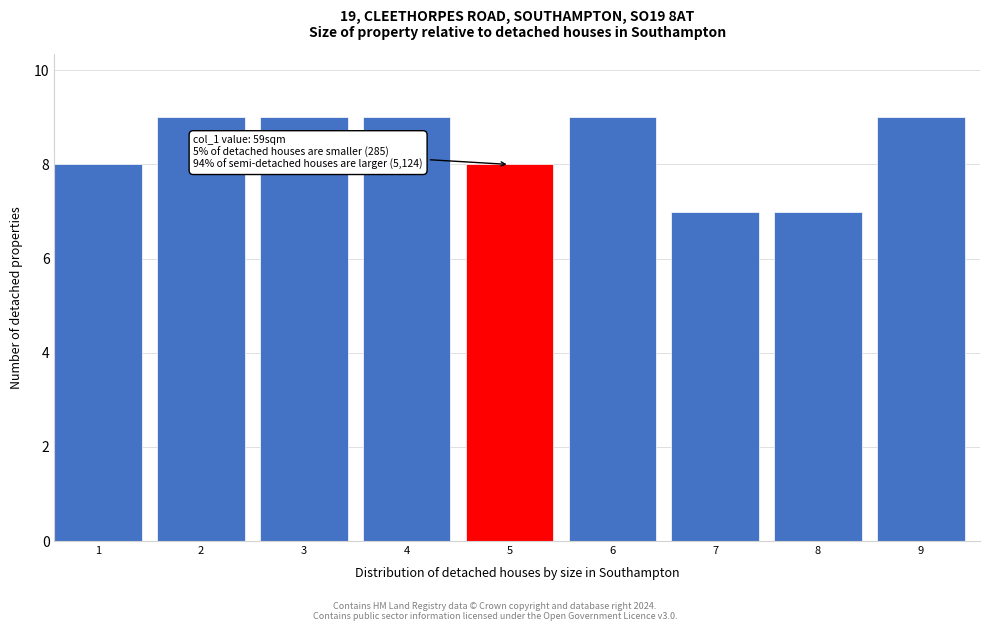

Reading left to right, transcribe all the data shown in this chart.

1=8	2=9	3=9	4=9	5=8	6=9	7=7	8=7	9=9